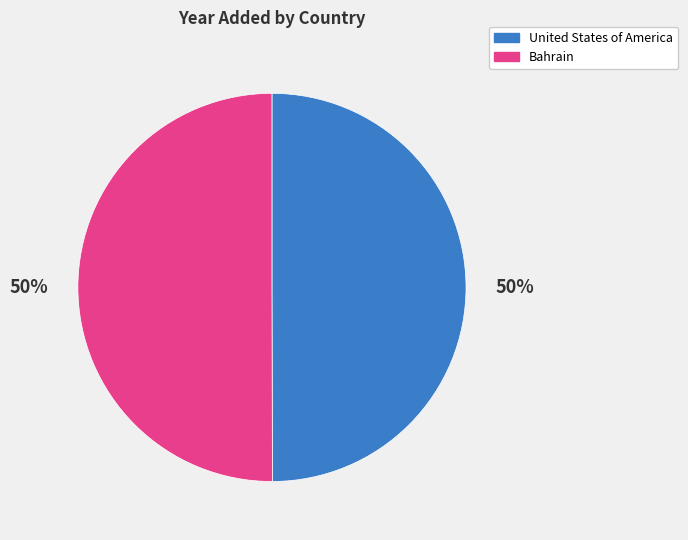

To the nearest percent, what is the average slice percentage?

50%